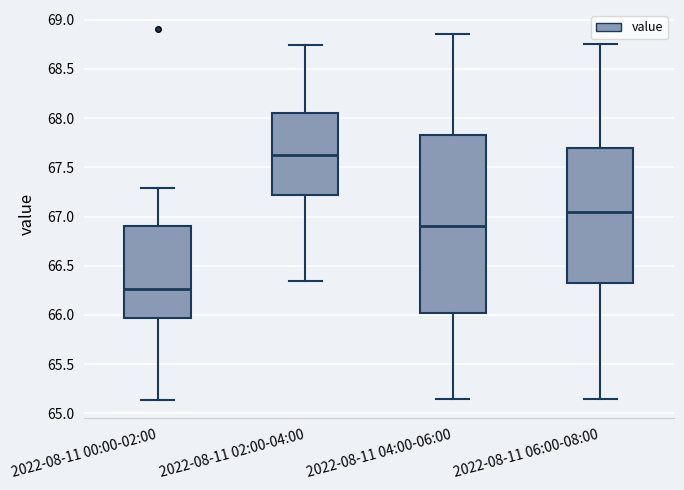

Reading left to right, transcribe this box plot: for each box, give where its median line is, the range the box spans, and where its two whiskers end, as read against the y-axis. The values are not printed on the chart, so give them approximately, as read against the axis.

2022-08-11 00:00-02:00: median 66.25, box 65.95 to 66.90, whiskers 65.15 to 67.30
2022-08-11 02:00-04:00: median 67.65, box 67.20 to 68.05, whiskers 66.35 to 68.75
2022-08-11 04:00-06:00: median 66.90, box 66.05 to 67.85, whiskers 65.15 to 68.85
2022-08-11 06:00-08:00: median 67.05, box 66.35 to 67.70, whiskers 65.15 to 68.75